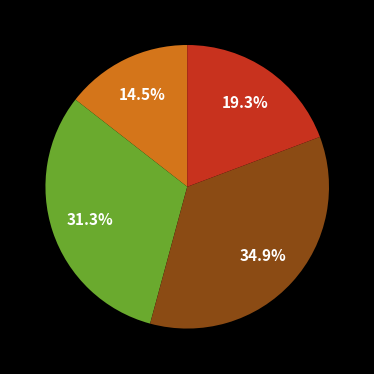

Is there a majority slice in this chart?

No